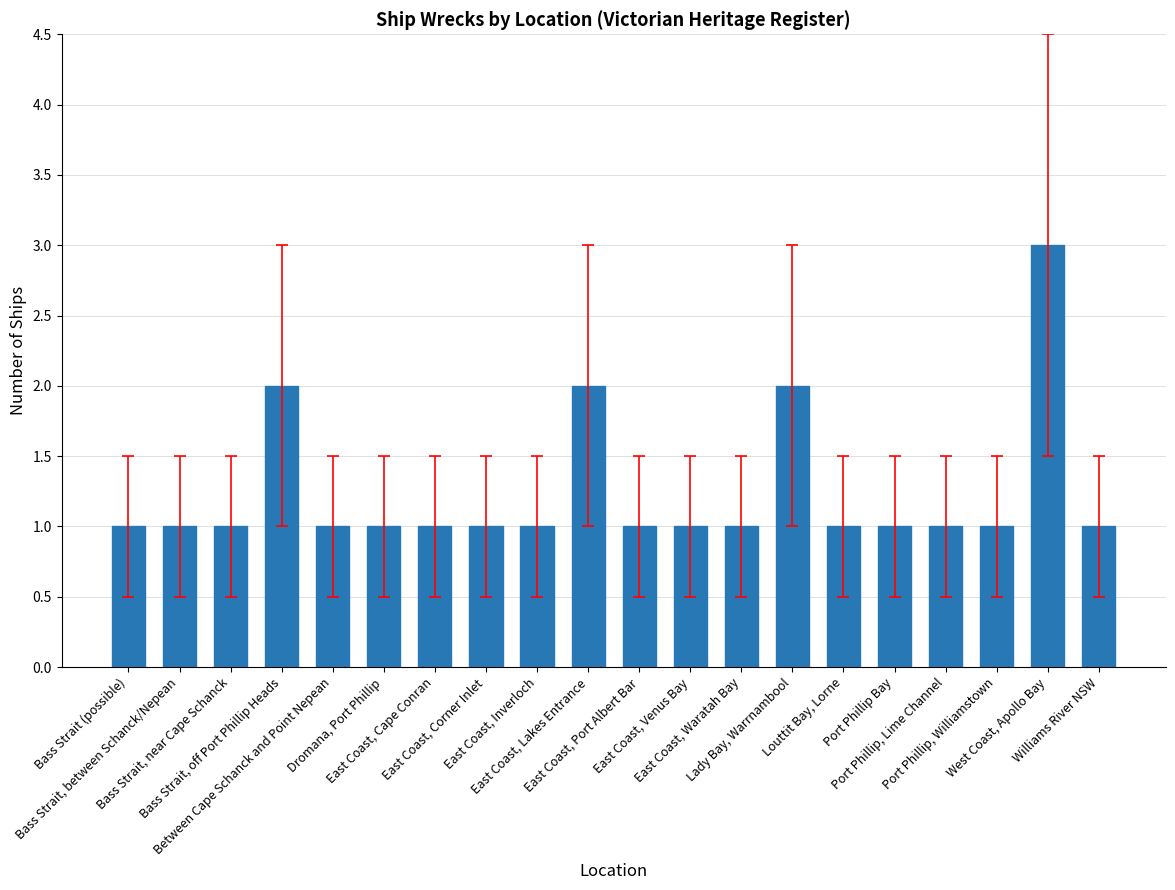

What is the greatest value displayed?

3